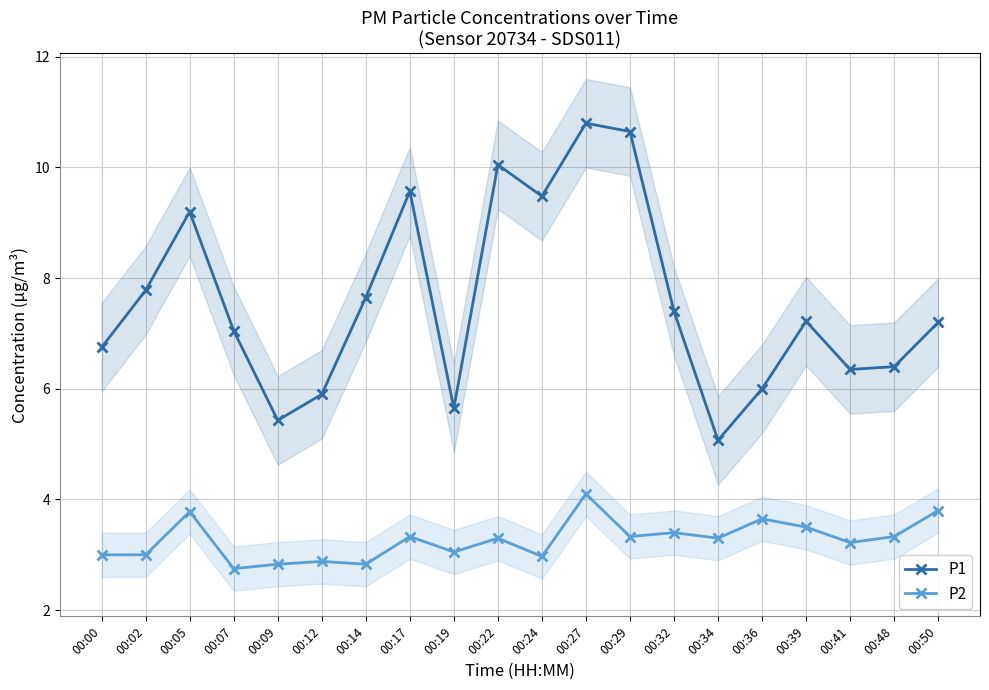

At which label does P1 reach its peak?

00:27